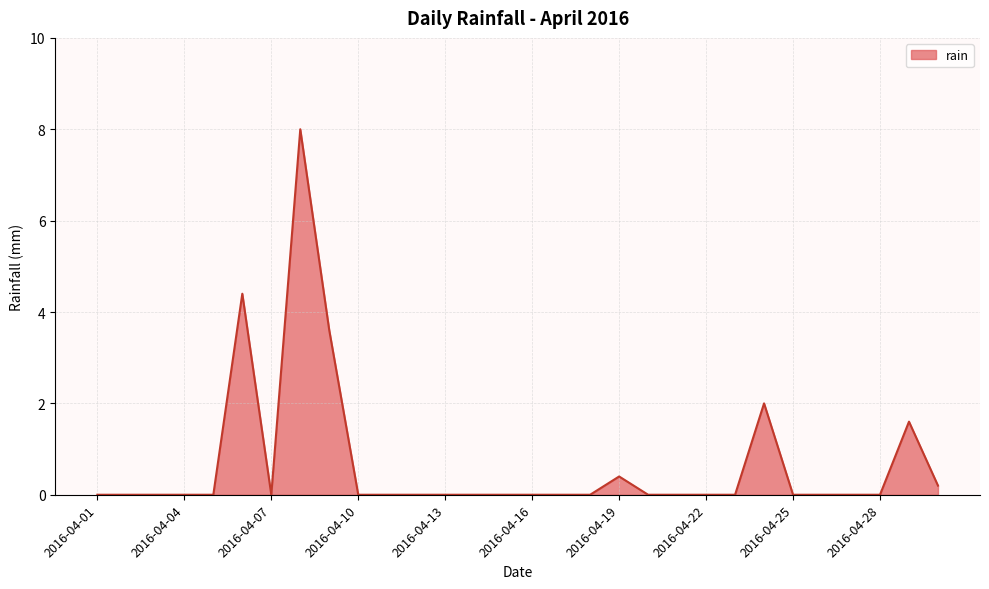

Reading right to left, transcribe all the data shown in this chart.

0.2	1.6	0.0	0.0	0.0	0.0	2.0	0.0	0.0	0.0	0.0	0.4	0.0	0.0	0.0	0.0	0.0	0.0	0.0	0.0	0.0	3.6	8.0	0.0	4.4	0.0	0.0	0.0	0.0	0.0